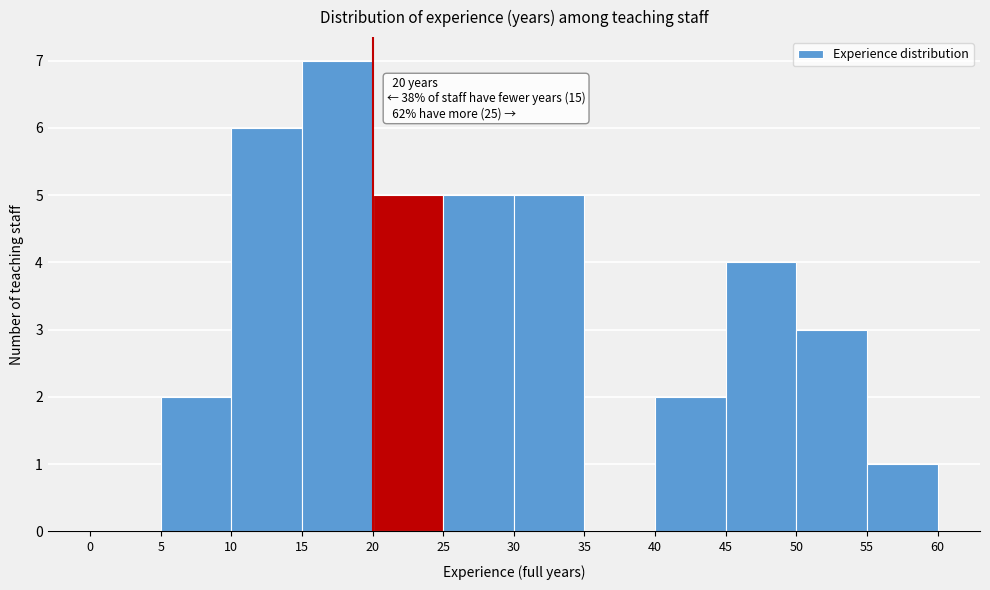

Which range on the x-axis has the tallest bar?

15 to 20